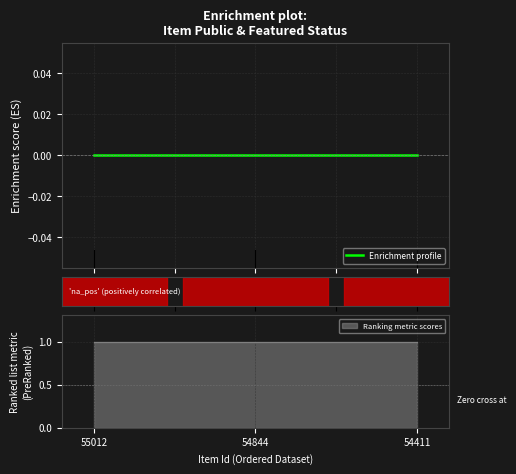

What is the maximum value for public?

1